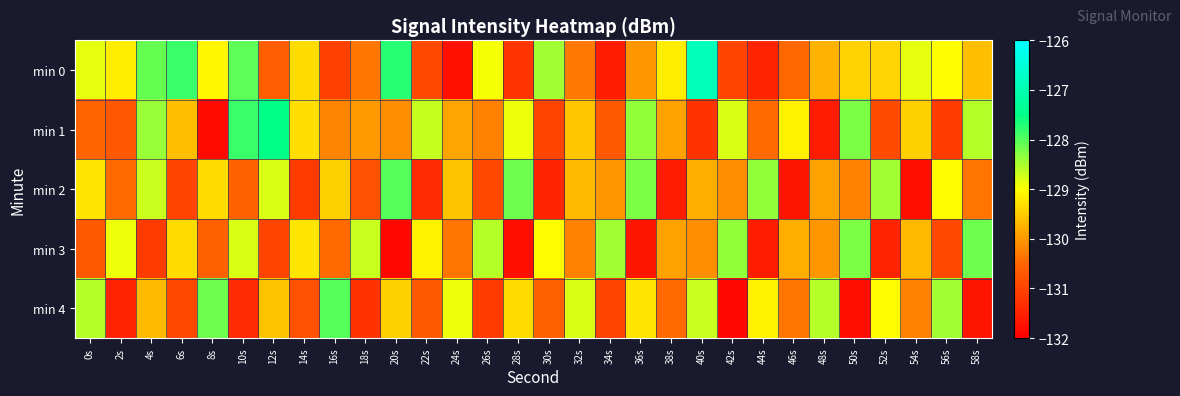

Reading right to left, transcribe all the data shown in this chart.

min 0: 58s=-129.6	56s=-129.0	54s=-128.9	52s=-129.4	50s=-129.4	48s=-129.7	46s=-130.5	44s=-131.4	42s=-131.0	40s=-126.9	38s=-129.2	36s=-130.0	34s=-131.6	32s=-130.3	30s=-128.5	28s=-131.2	26s=-129.0	24s=-131.8	22s=-130.9	20s=-127.7	18s=-130.3	16s=-131.0	14s=-129.3	12s=-130.6	10s=-128.1	8s=-129.1	6s=-127.8	4s=-128.1	2s=-129.2	0s=-128.9
min 1: 58s=-128.6	56s=-131.1	54s=-129.5	52s=-130.9	50s=-128.2	48s=-131.6	46s=-129.1	44s=-130.5	42s=-128.8	40s=-131.2	38s=-129.9	36s=-128.3	34s=-130.7	32s=-129.5	30s=-131.0	28s=-128.9	26s=-130.2	24s=-129.9	22s=-128.7	20s=-130.1	18s=-130.0	16s=-130.2	14s=-129.3	12s=-127.5	10s=-127.8	8s=-131.8	6s=-129.6	4s=-128.4	2s=-130.7	0s=-130.5
min 2: 58s=-130.3	56s=-129.0	54s=-131.8	52s=-128.5	50s=-130.2	48s=-129.9	46s=-131.7	44s=-128.3	42s=-130.1	40s=-129.8	38s=-131.6	36s=-128.2	34s=-130.0	32s=-129.7	30s=-131.5	28s=-128.1	26s=-130.9	24s=-129.6	22s=-131.3	20s=-128.0	18s=-130.8	16s=-129.5	14s=-131.1	12s=-128.8	10s=-130.6	8s=-129.3	6s=-131.0	4s=-128.7	2s=-130.5	0s=-129.2
min 3: 58s=-128.1	56s=-130.9	54s=-129.7	52s=-131.5	50s=-128.2	48s=-130.0	46s=-129.8	44s=-131.6	42s=-128.3	40s=-130.1	38s=-129.9	36s=-131.7	34s=-128.5	32s=-130.2	30s=-129.0	28s=-131.8	26s=-128.6	24s=-130.3	22s=-129.1	20s=-131.9	18s=-128.7	16s=-130.5	14s=-129.2	12s=-131.0	10s=-128.8	8s=-130.6	6s=-129.3	4s=-131.1	2s=-128.9	0s=-130.7
min 4: 58s=-131.7	56s=-128.5	54s=-130.2	52s=-129.0	50s=-131.8	48s=-128.6	46s=-130.3	44s=-129.1	42s=-131.9	40s=-128.7	38s=-130.5	36s=-129.2	34s=-131.0	32s=-128.8	30s=-130.6	28s=-129.3	26s=-131.1	24s=-128.9	22s=-130.7	20s=-129.5	18s=-131.2	16s=-128.0	14s=-130.8	12s=-129.6	10s=-131.3	8s=-128.1	6s=-130.9	4s=-129.7	2s=-131.5	0s=-128.6